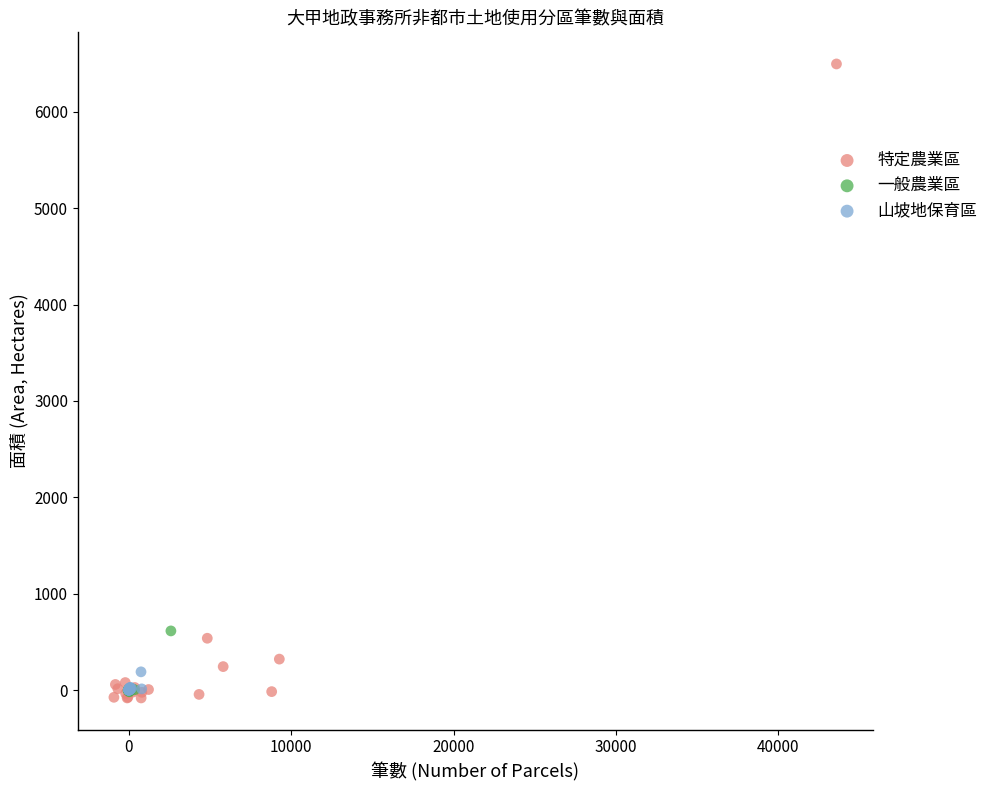

What are all the series names shown in the legend?

特定農業區, 一般農業區, 山坡地保育區